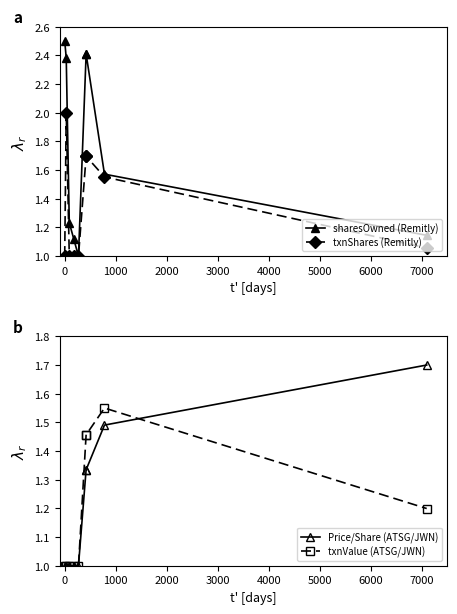

How many interior local valleys does the sharesOwned (Remitly) series have?

1